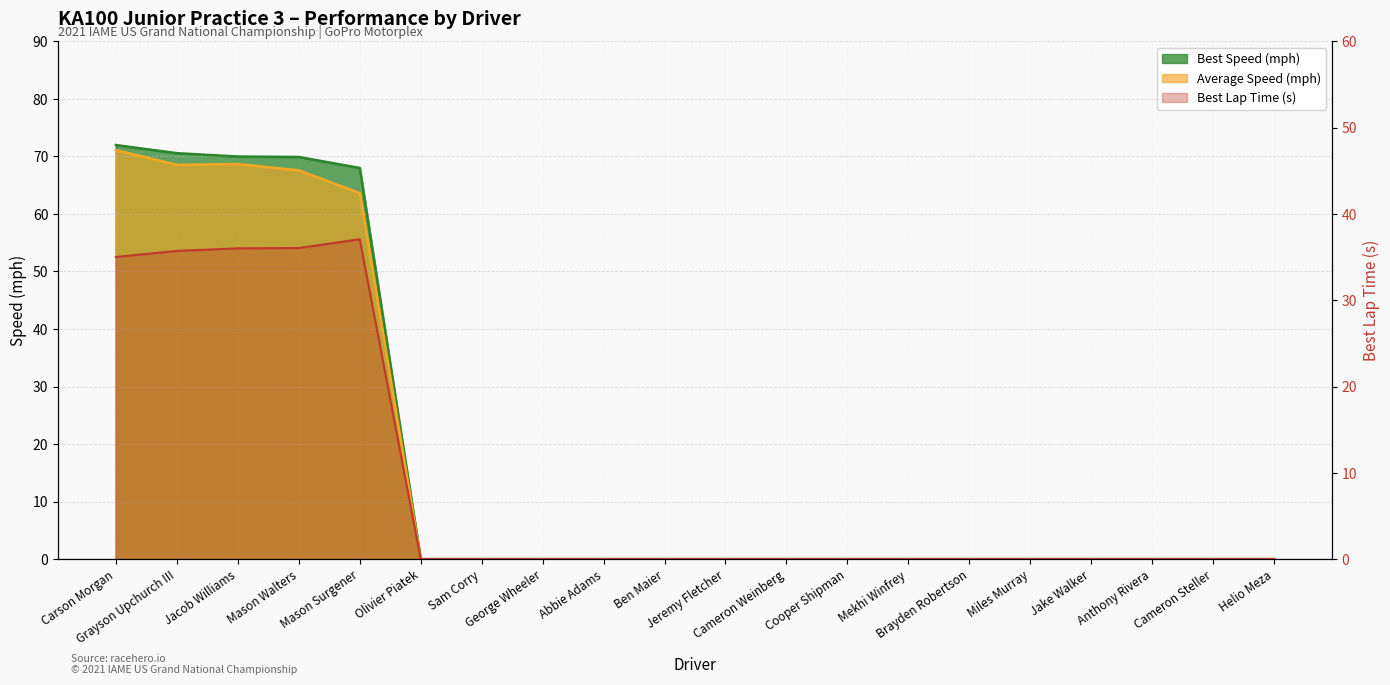

Which series has the largest total across all categories?

Best Lap time